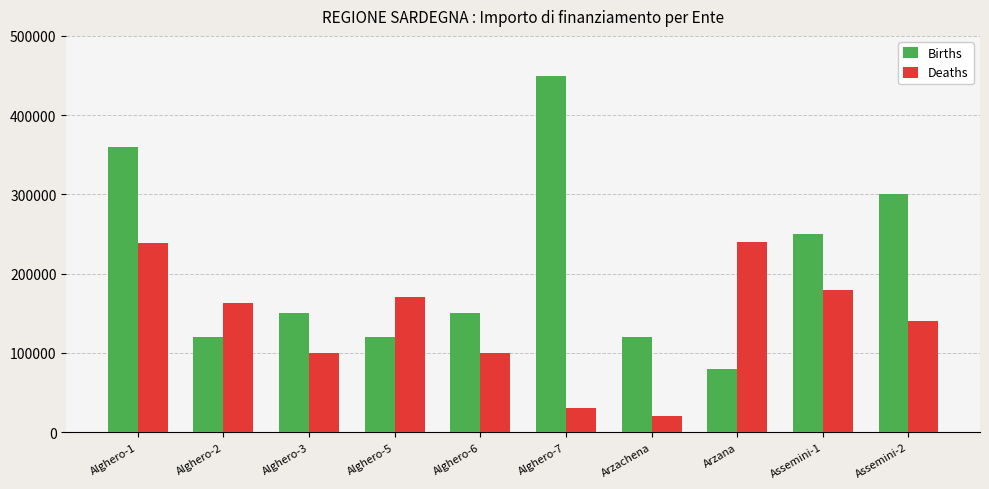

At which category does the chart reach its peak across all series?

Alghero-7